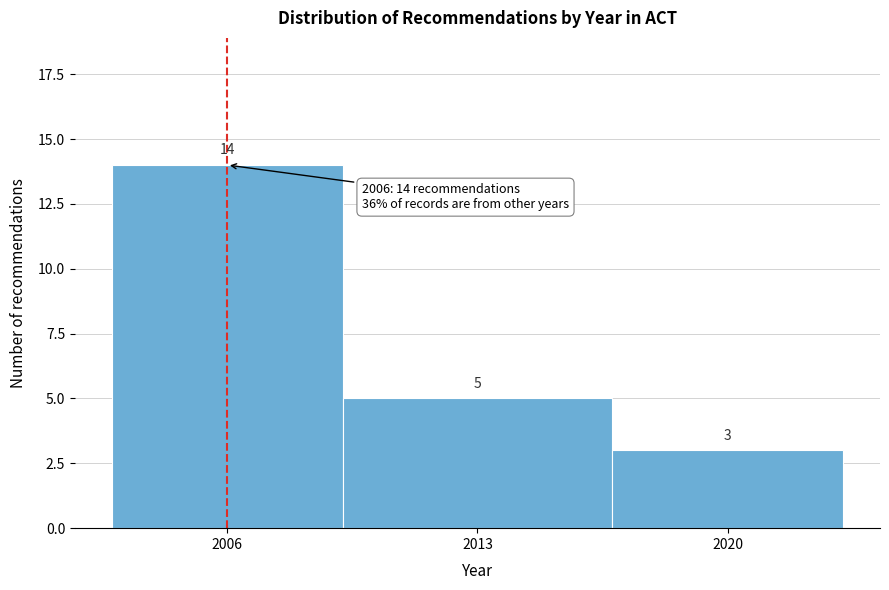

Reading left to right, what are all the values shown in this chart?

2006=14	2013=5	2020=3